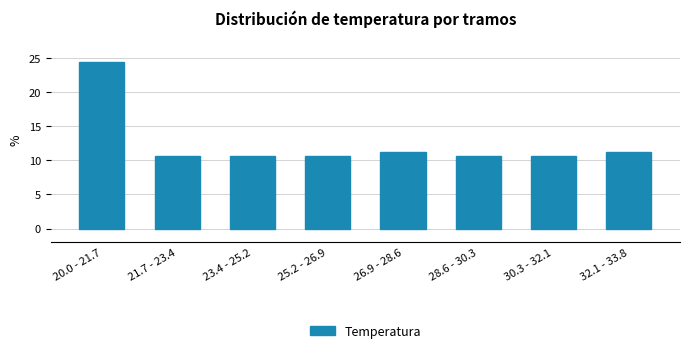

What is the greatest value displayed?

24.4